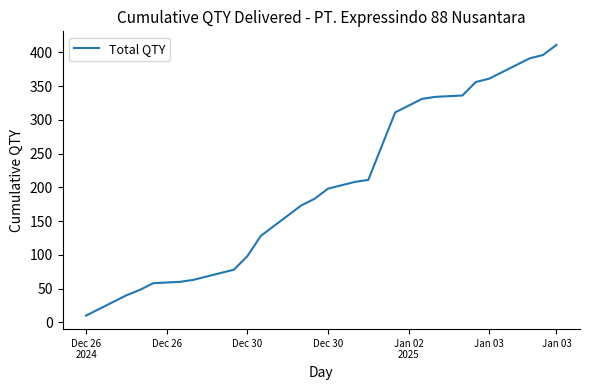

What is the minimum value shown in the chart?

10